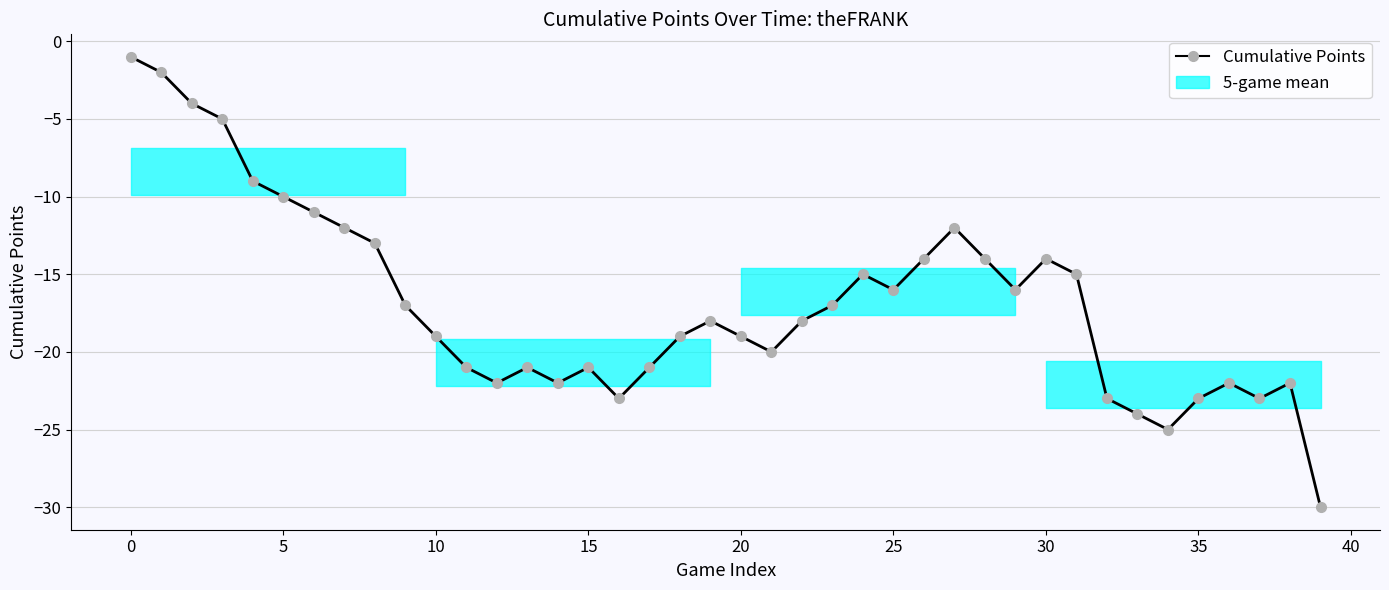

Reading left to right, extract all data points from this chart.

-1	-2	-4	-5	-9	-10	-11	-12	-13	-17	-19	-21	-22	-21	-22	-21	-23	-21	-19	-18	-19	-20	-18	-17	-15	-16	-14	-12	-14	-16	-14	-15	-23	-24	-25	-23	-22	-23	-22	-30